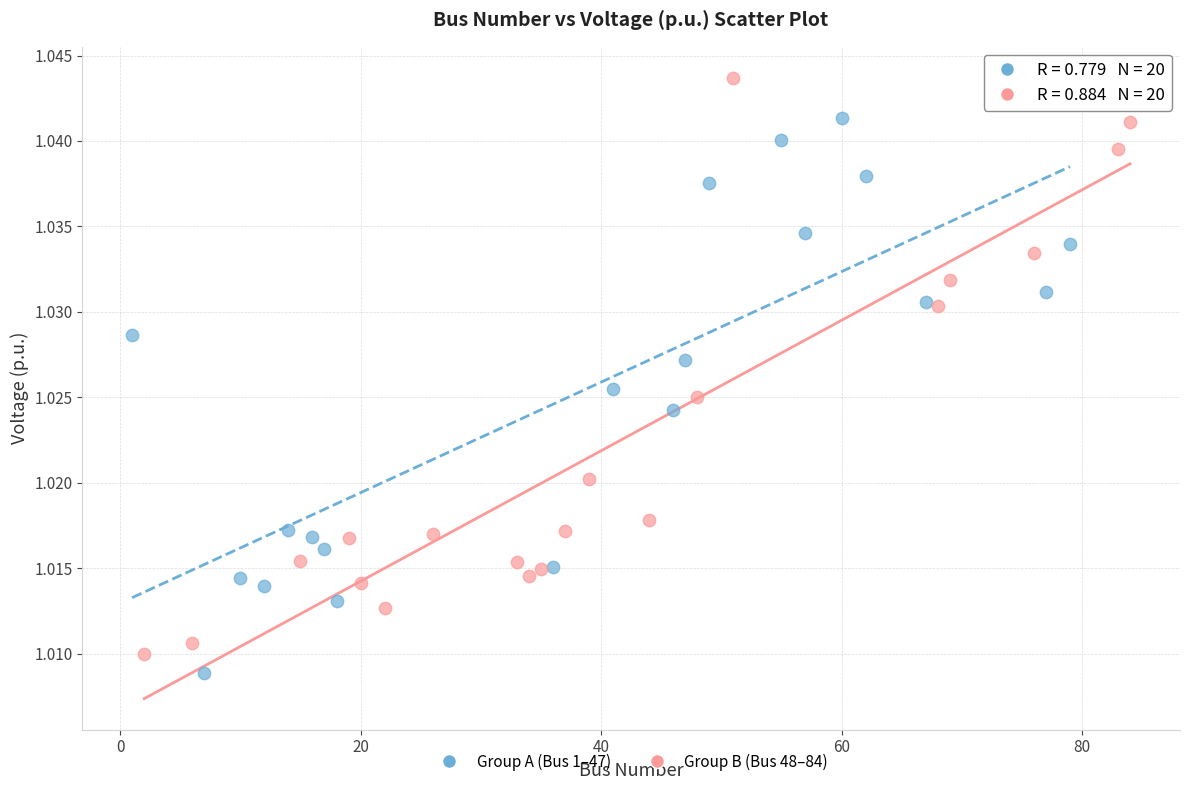

Which series has the widest spread of Y values?

Group B (Bus 48–84)